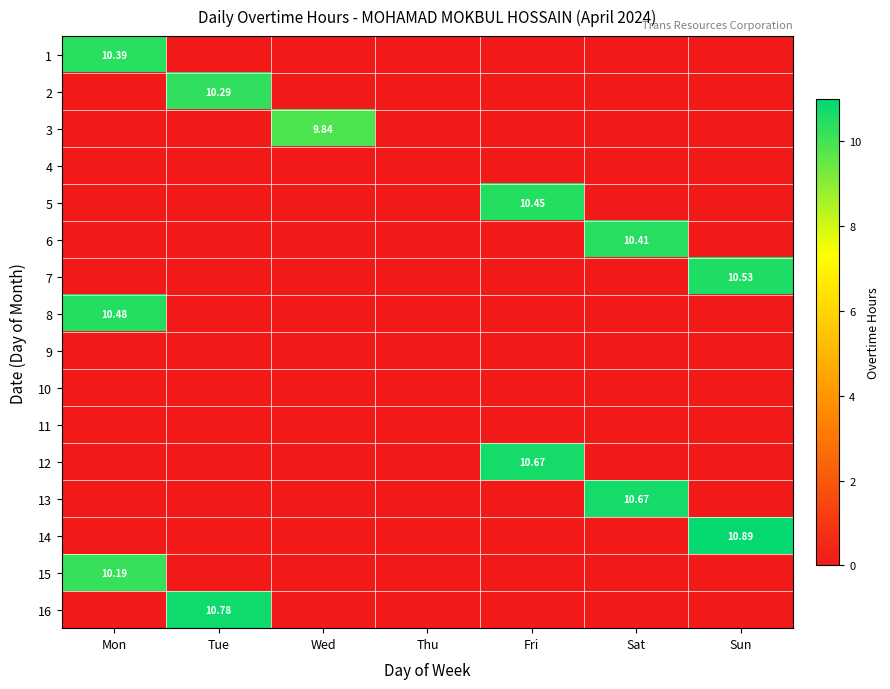

At which label is 3 closest to 4?

Mon